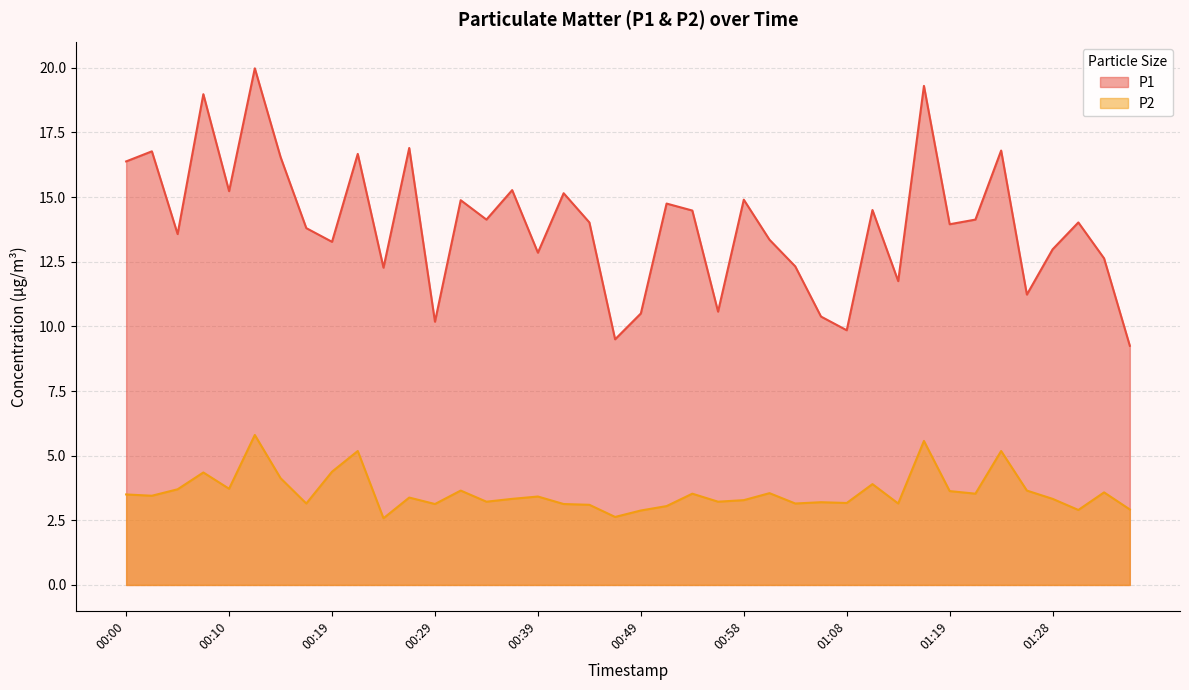

Is it true that P2 equals 5.2 at 01:26?

False